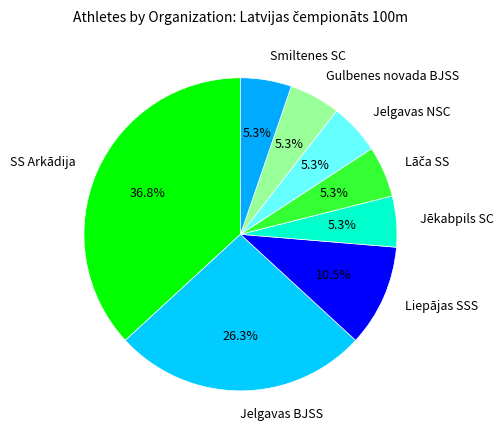

How much of the chart is everything except Jelgavas NSC?

94.7%